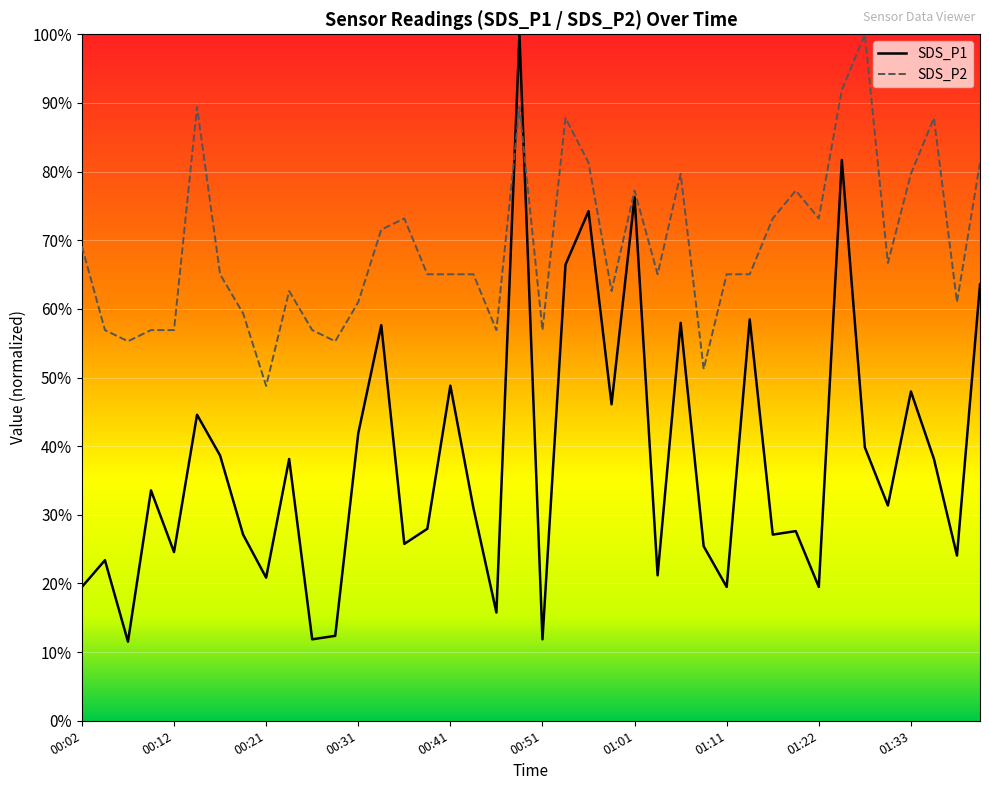

How many distinct data groups are displayed?

2